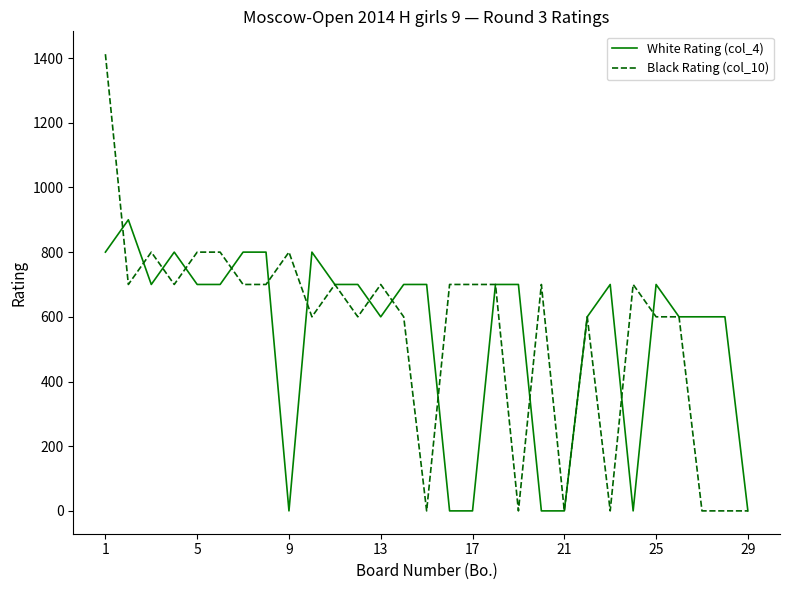

Rank the series by their maximum value, from highest to lowest.

Black Rating (col_10), White Rating (col_4)